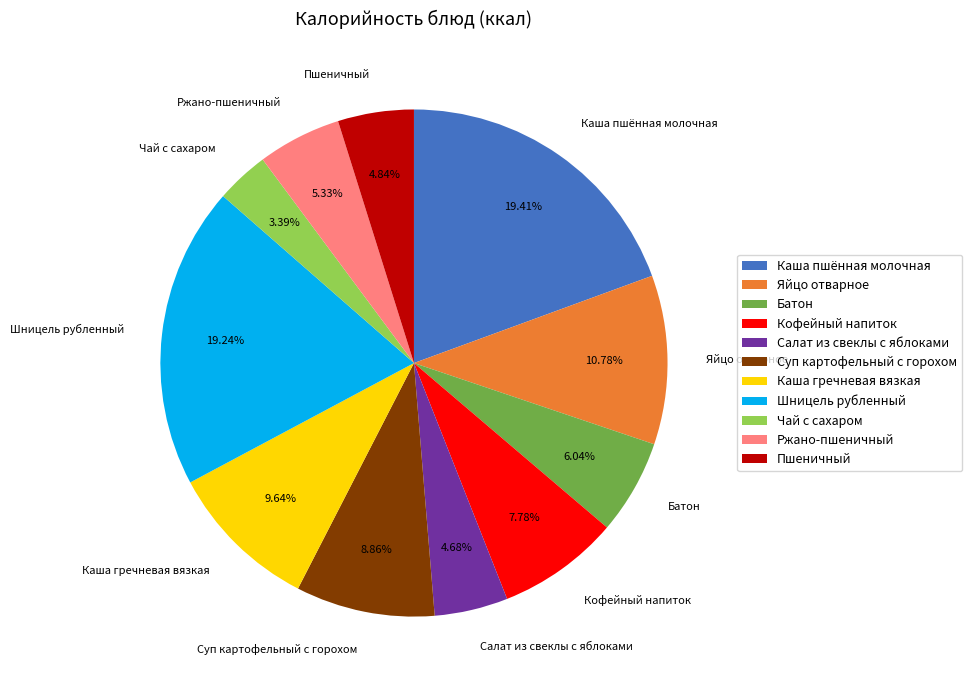

Does Суп картофельный с горохом represent more than half of the total?

No